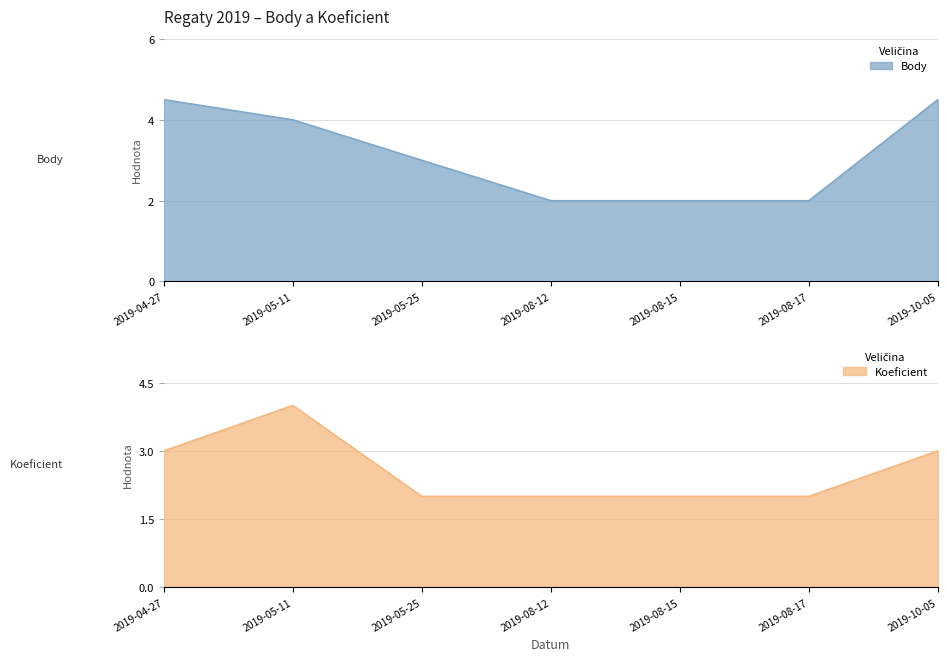

Reading left to right, list all the values displayed in this chart.

Body: 4.5	4.0	3.0	2.0	2.0	2.0	4.5
Koeficient: 3.0	4.0	2.0	2.0	2.0	2.0	3.0